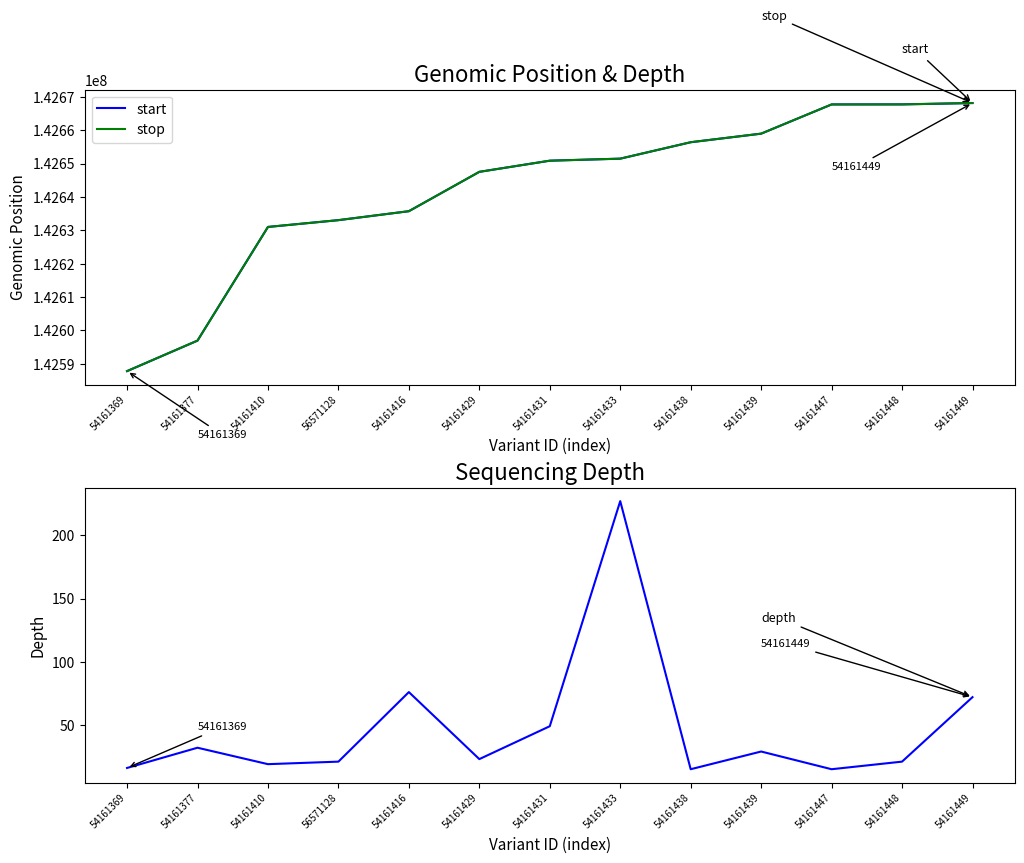

Which series has the largest total across all categories?

stop